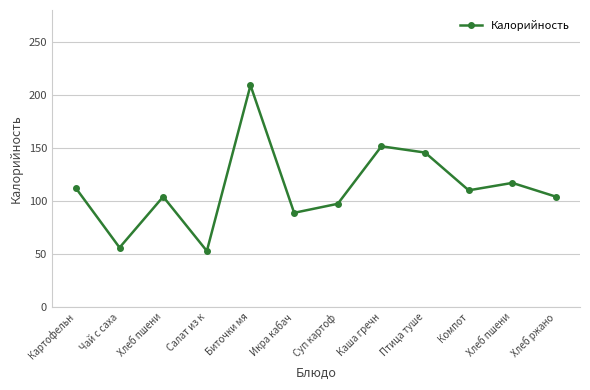

How many lines are shown in the chart?

1